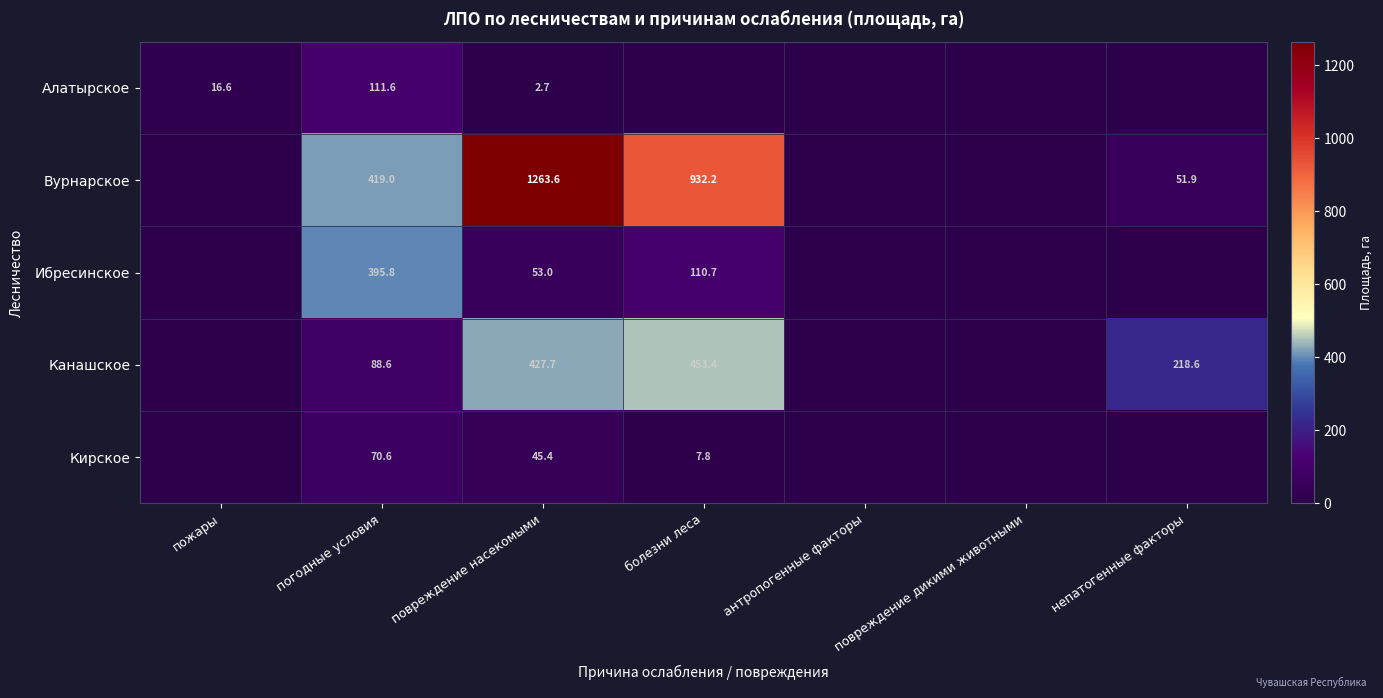

Between болезни леса and повреждение дикими животными, which is larger?

болезни леса